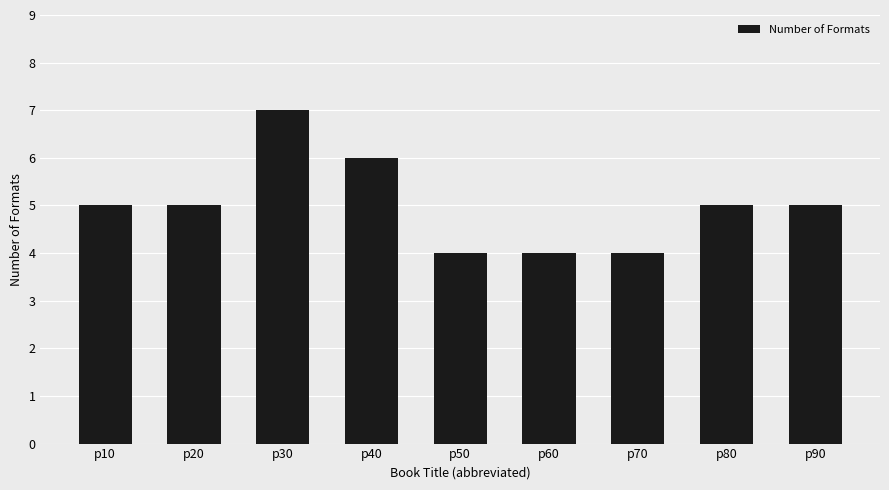

What is the change in value from p70 to p80?

+1